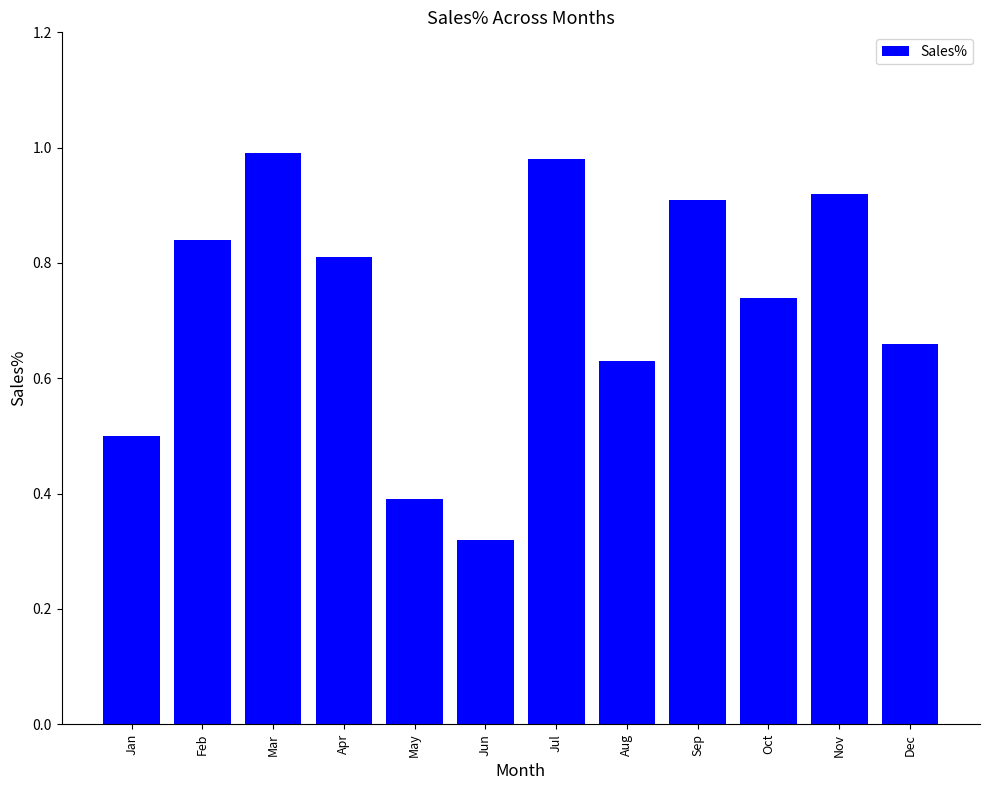

Which has a higher value, Mar or Oct?

Mar